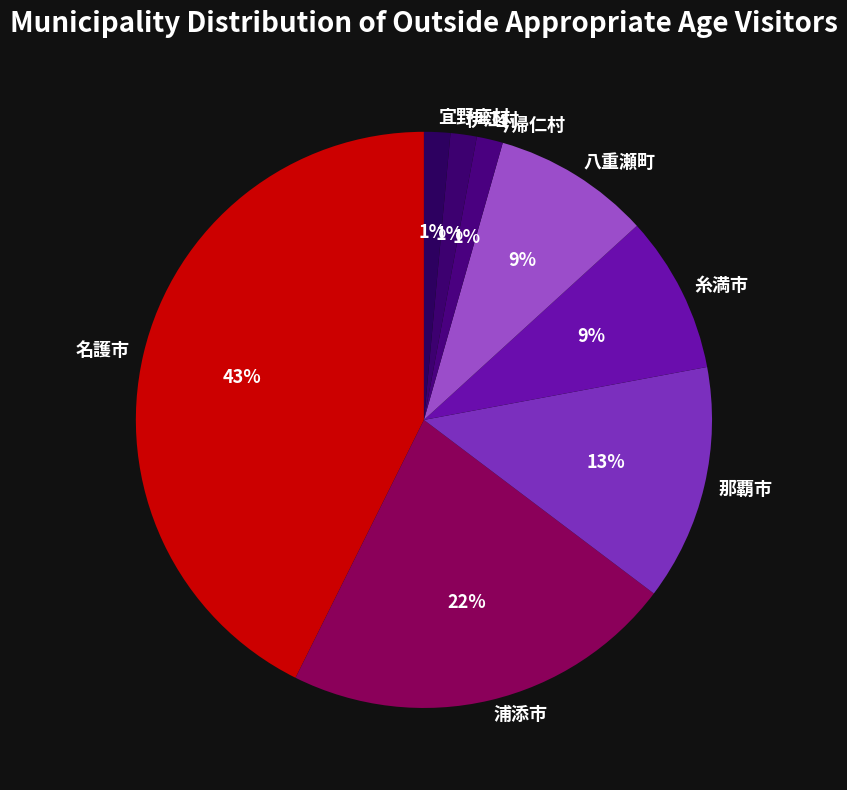

Does 名護市 account for over 50% of the chart?

No